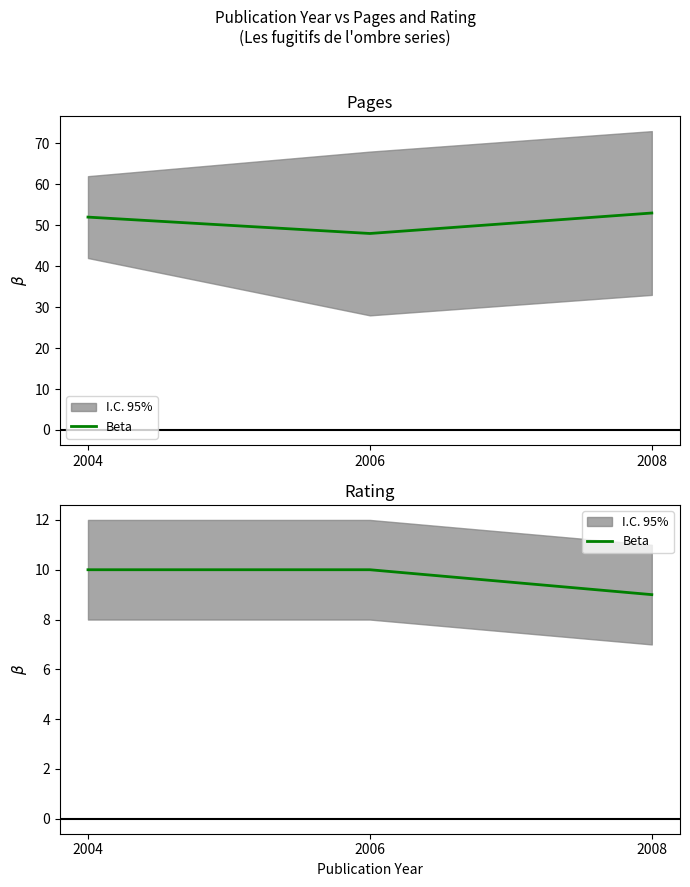

The value at 2006 is 18. True or false?

False